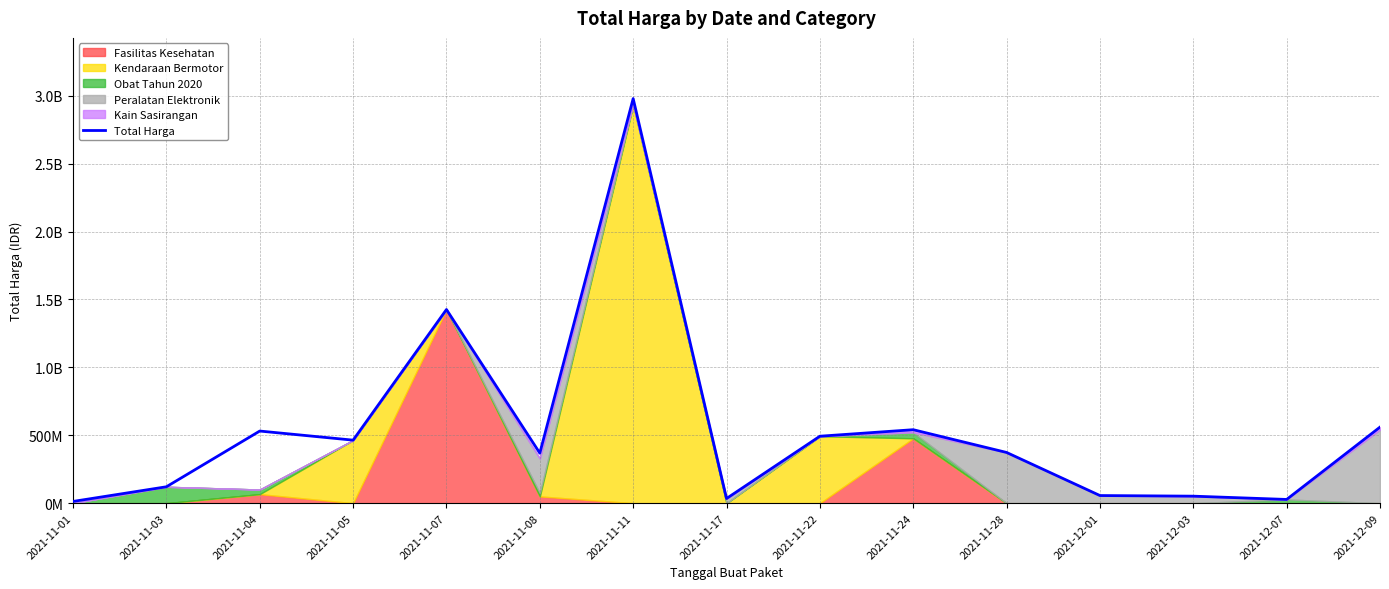

What is the average value?

535895206